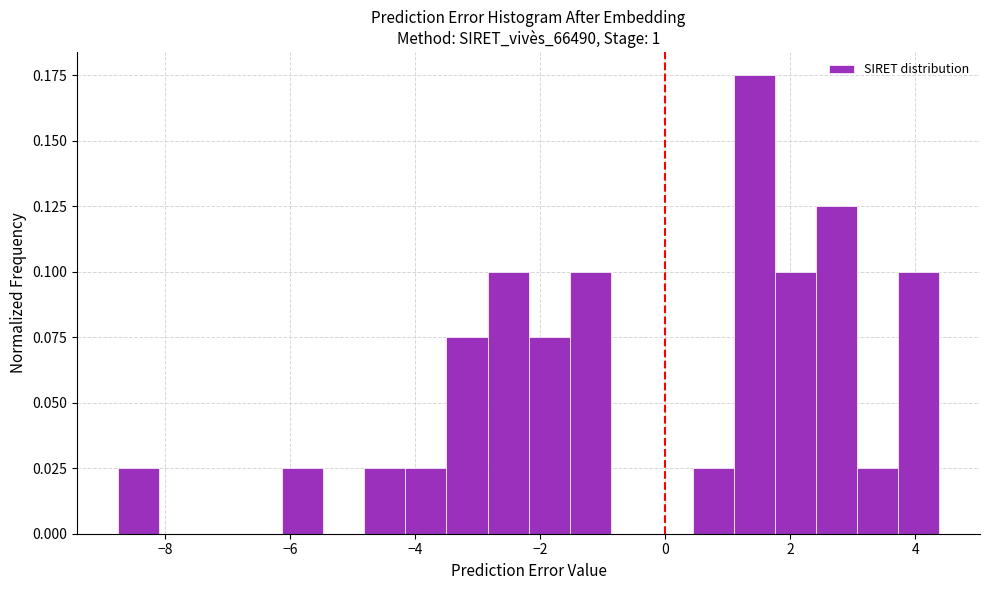

Around what value on the x-axis is the tallest bar? Give the approximate position of its centre, as read against the axis.

1.4